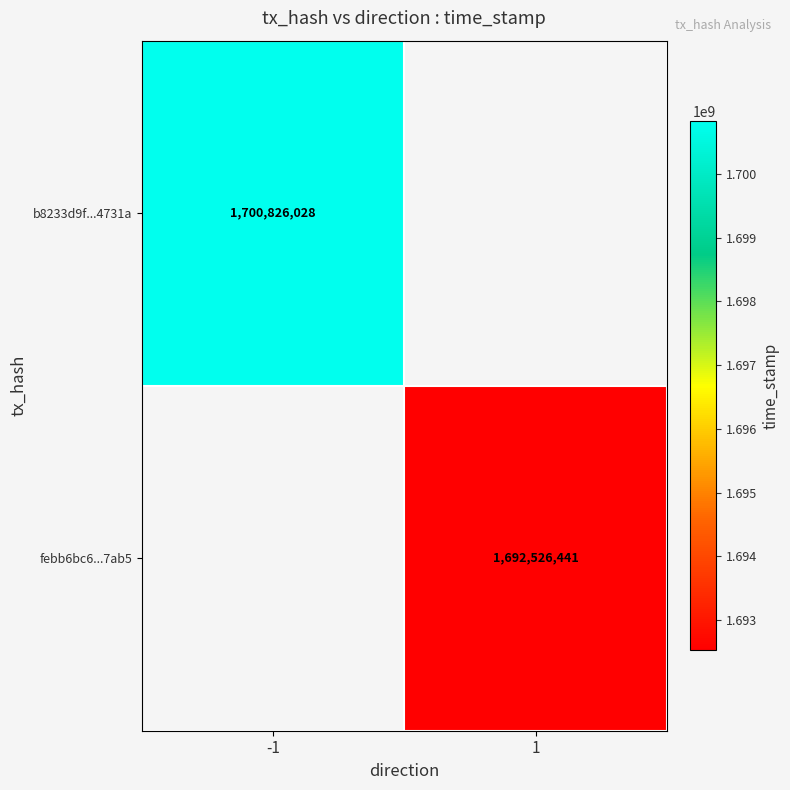

The value of b8233d9f...4731a at -1 is 1700826028. True or false?

True